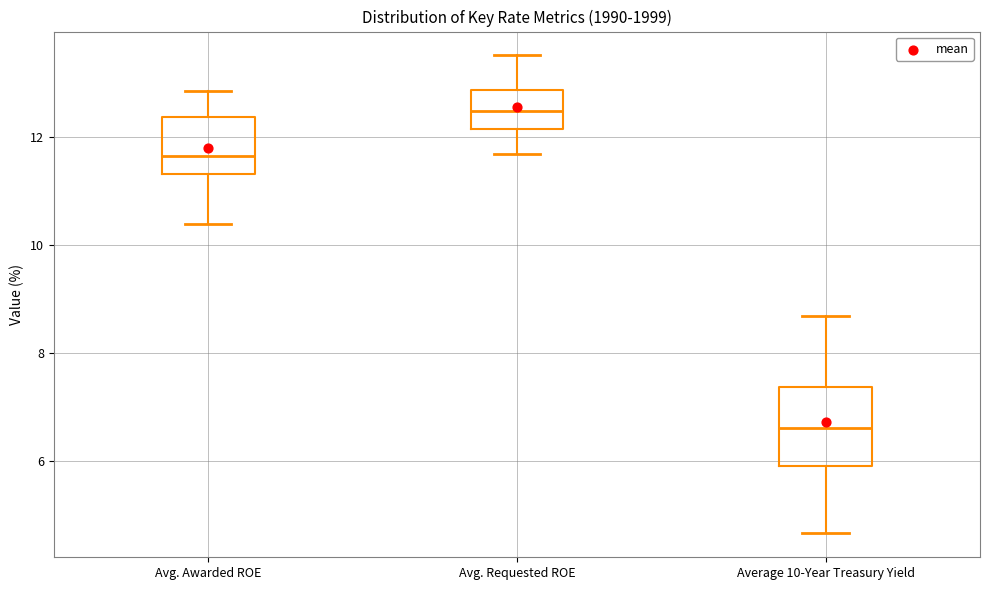

Where is the lower edge of the box for Average 10-Year Treasury Yield on the y-axis? The values are not printed on the chart, so give them approximately, as read against the axis.

6.0